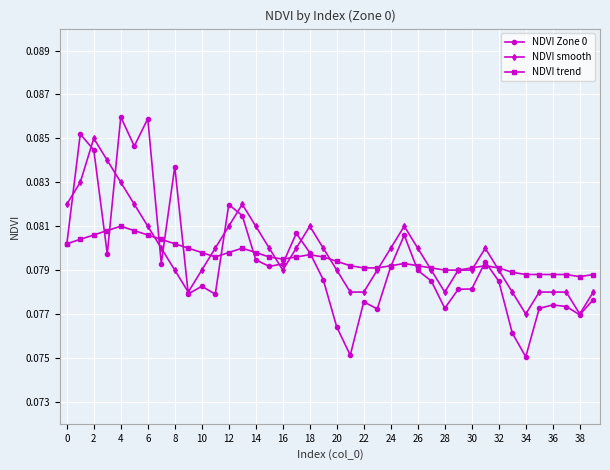

How many lines are shown in the chart?

3